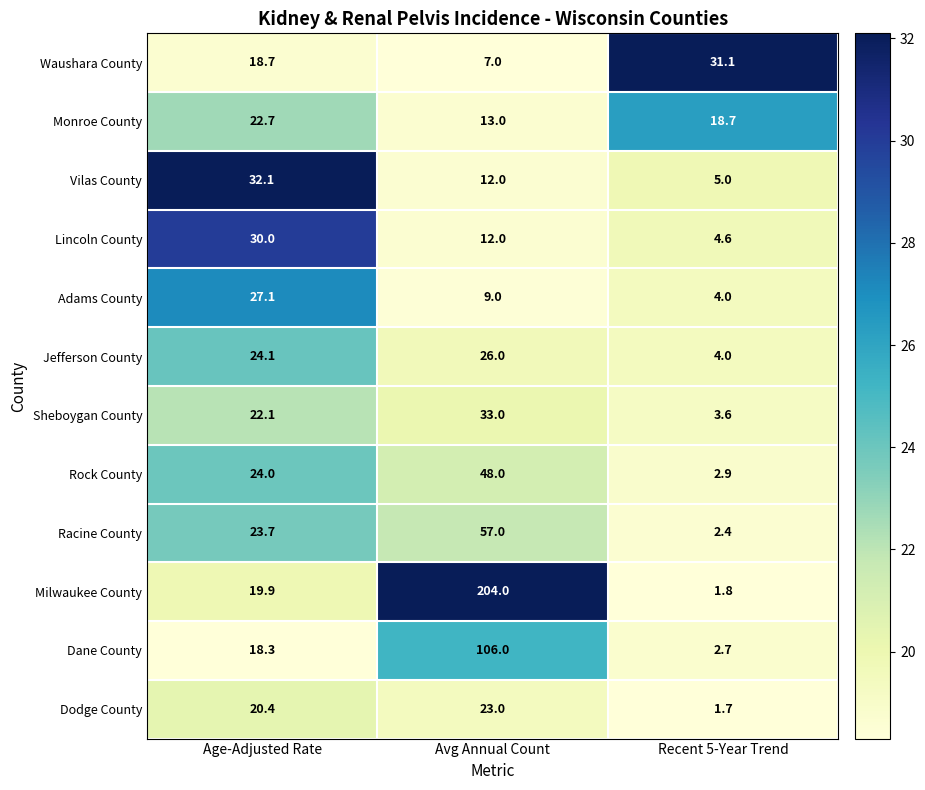

The Dane County series shows 30.8 at Avg Annual Count. True or false?

False